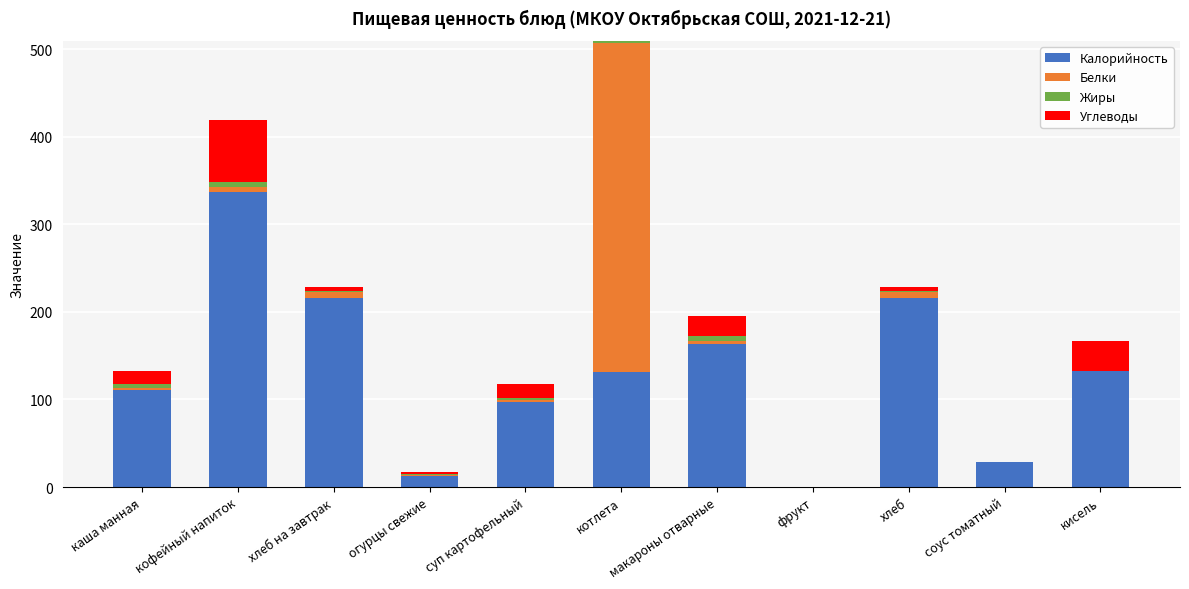

At which category is the sum across all series the highest?

котлета